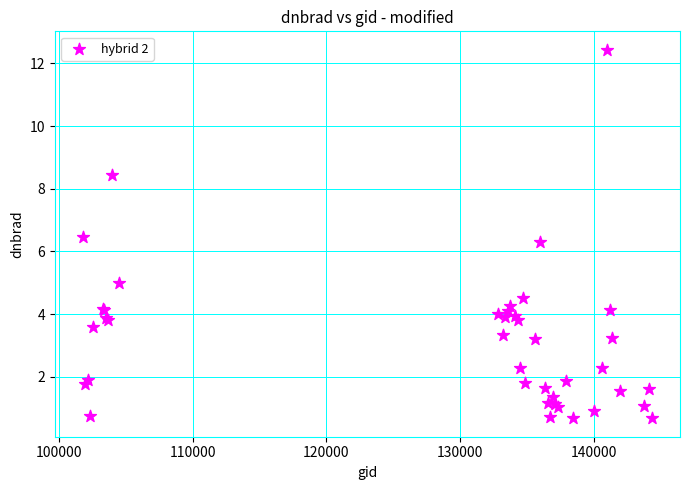

What Y value in the scatter plot is closest to 6?

6.3